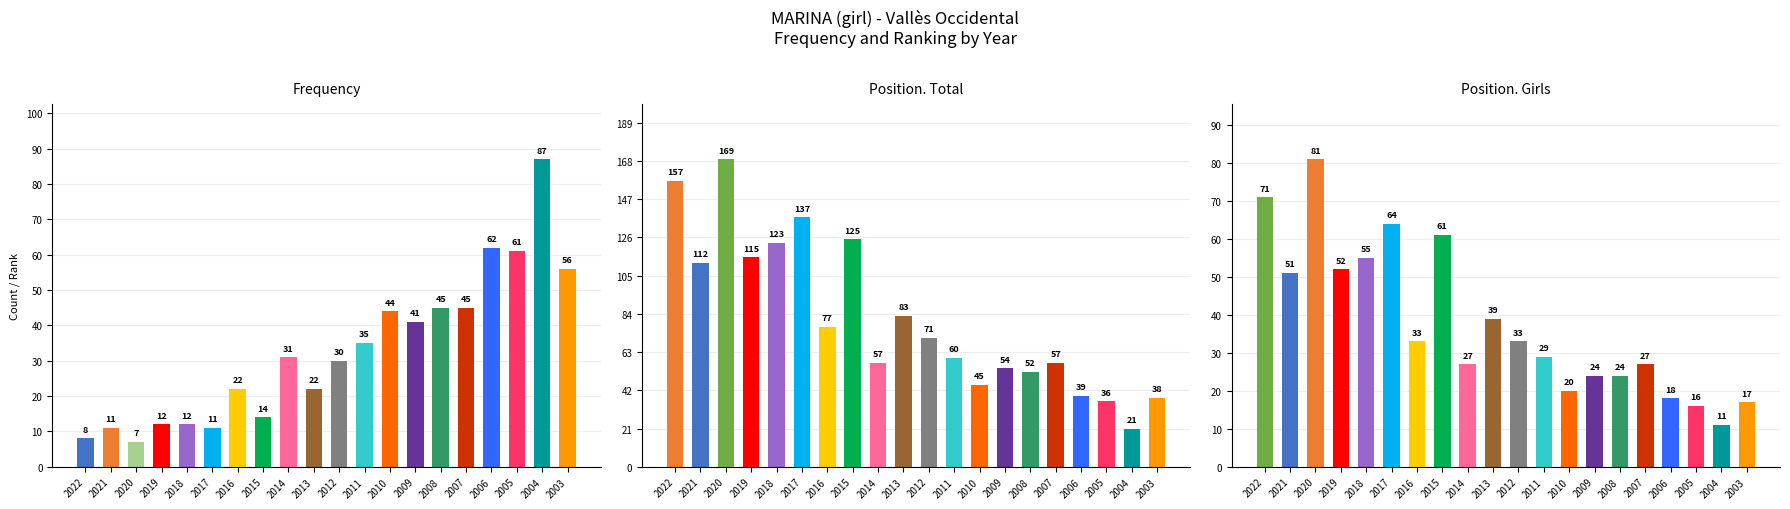

Is the value of Frequency at 2016 greater than the value of Position. Girls at 2008?

No